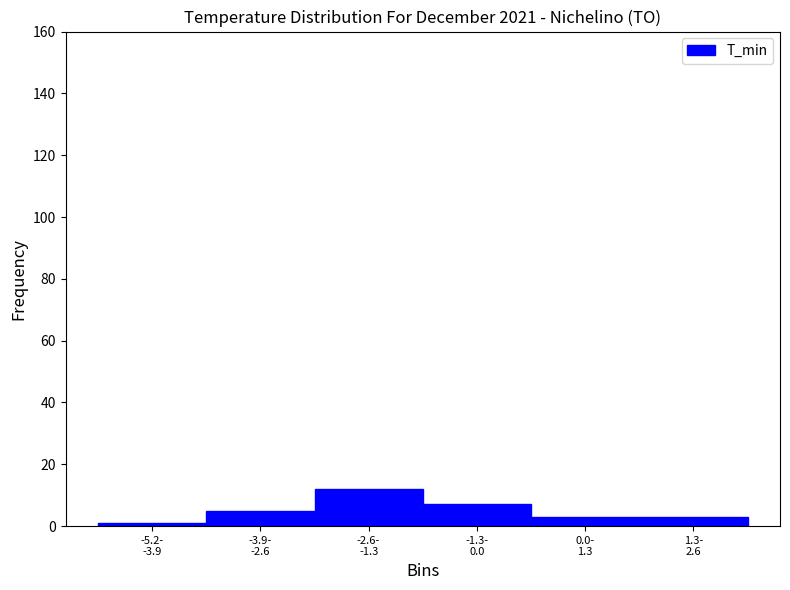

Reading left to right, transcribe all the data shown in this chart.

1	5	12	7	3	3